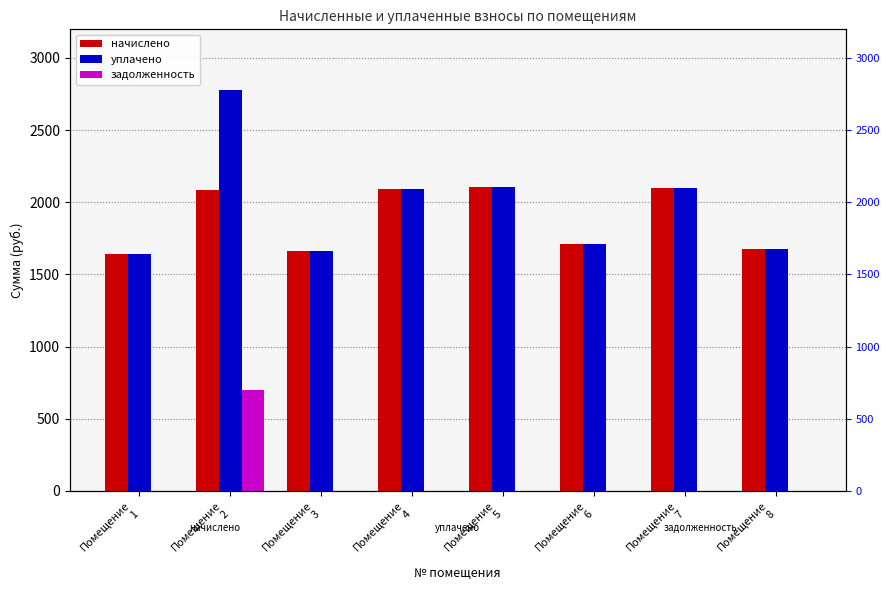

Reading left to right, extract all data points from this chart.

начислено: Помещение
1=1642.4	Помещение
2=2086.0	Помещение
3=1660.7	Помещение
4=2089.6	Помещение
5=2104.3	Помещение
6=1708.3	Помещение
7=2096.9	Помещение
8=1675.3
уплачено: Помещение
1=1642.4	Помещение
2=2781.3	Помещение
3=1660.7	Помещение
4=2089.6	Помещение
5=2104.3	Помещение
6=1708.3	Помещение
7=2096.9	Помещение
8=1675.3
задолженность: Помещение
1=0.0	Помещение
2=695.3	Помещение
3=0.0	Помещение
4=0.0	Помещение
5=0.0	Помещение
6=0.0	Помещение
7=0.0	Помещение
8=0.0